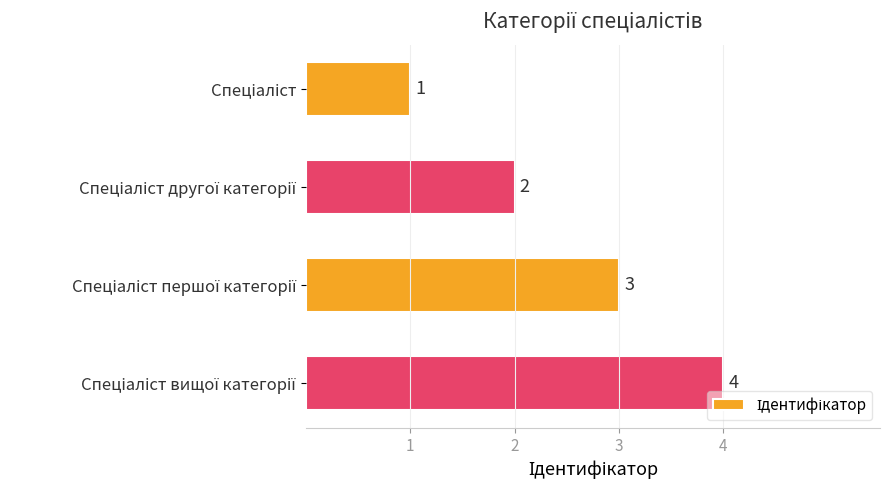

Count the values in the range 2 to 4.

3